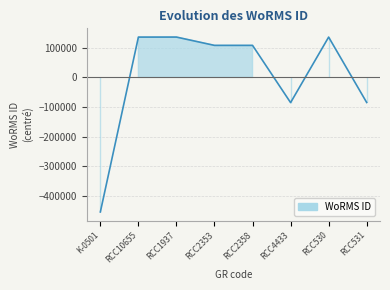

At which label is the value closest to -159240?

RCC4433